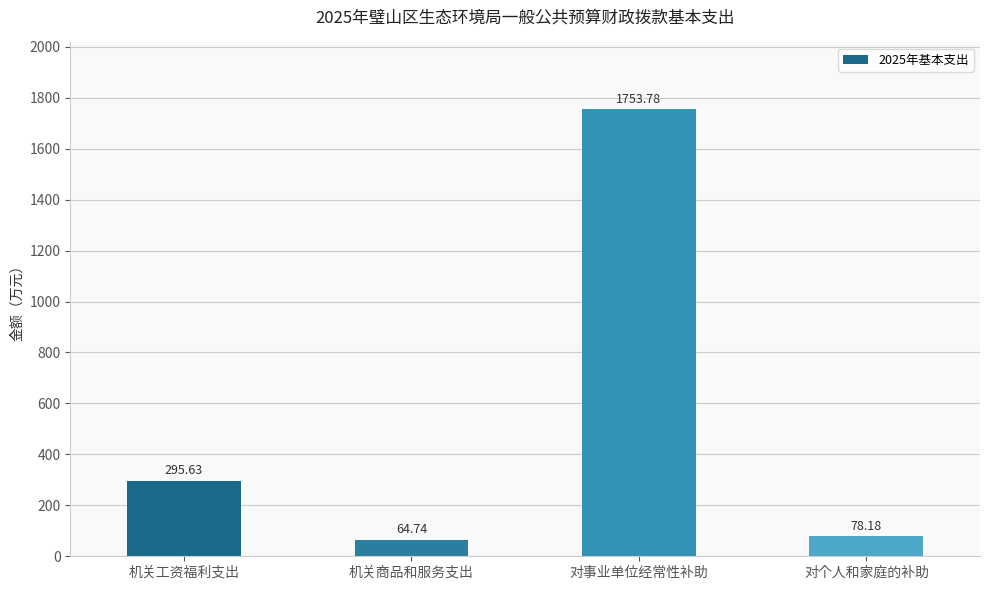

Rank the categories by value from lowest to highest.

机关商品和服务支出, 对个人和家庭的补助, 机关工资福利支出, 对事业单位经常性补助